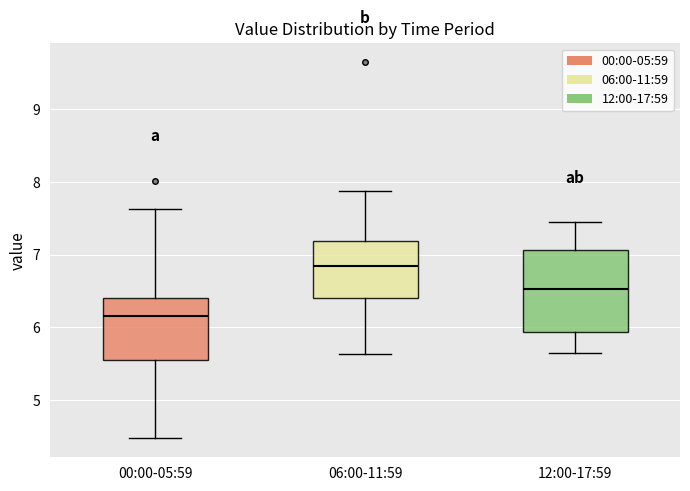

Reading left to right, transcribe this box plot: for each box, give where its median line is, the range the box spans, and where its two whiskers end, as read against the y-axis. The values are not printed on the chart, so give them approximately, as read against the axis.

00:00-05:59: median 6.2, box 5.6 to 6.4, whiskers 4.5 to 7.6
06:00-11:59: median 6.8, box 6.4 to 7.2, whiskers 5.6 to 7.9
12:00-17:59: median 6.5, box 5.9 to 7.1, whiskers 5.7 to 7.5